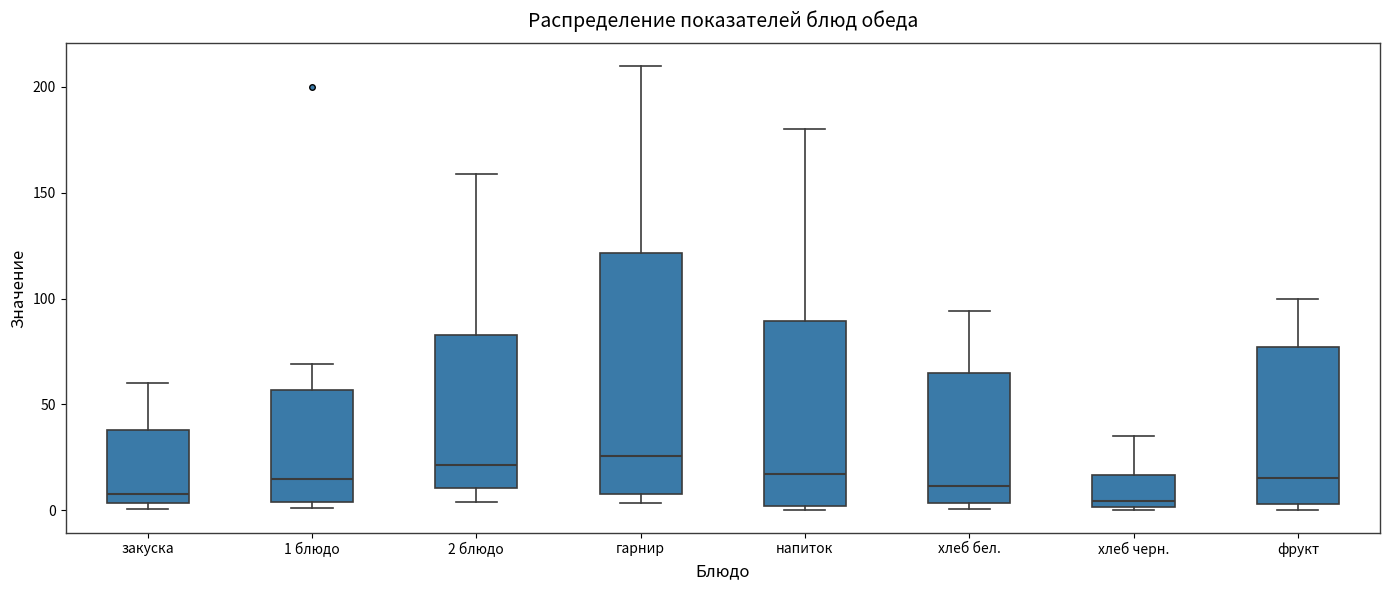

Reading left to right, transcribe this box plot: for each box, give where its median line is, the range the box spans, and where its two whiskers end, as read against the y-axis. The values are not printed on the chart, so give them approximately, as read against the axis.

закуска: median 10, box 5 to 40, whiskers 0 to 60
1 блюдо: median 15, box 5 to 55, whiskers 0 to 70
2 блюдо: median 20, box 10 to 85, whiskers 5 to 160
гарнир: median 25, box 10 to 120, whiskers 5 to 210
напиток: median 15, box 0 to 90, whiskers 0 (just below the box's lower edge) to 180
хлеб бел.: median 10, box 5 to 65, whiskers 0 to 95
хлеб черн.: median 5, box 0 to 15, whiskers 0 to 35
фрукт: median 15, box 5 to 75, whiskers 0 to 100